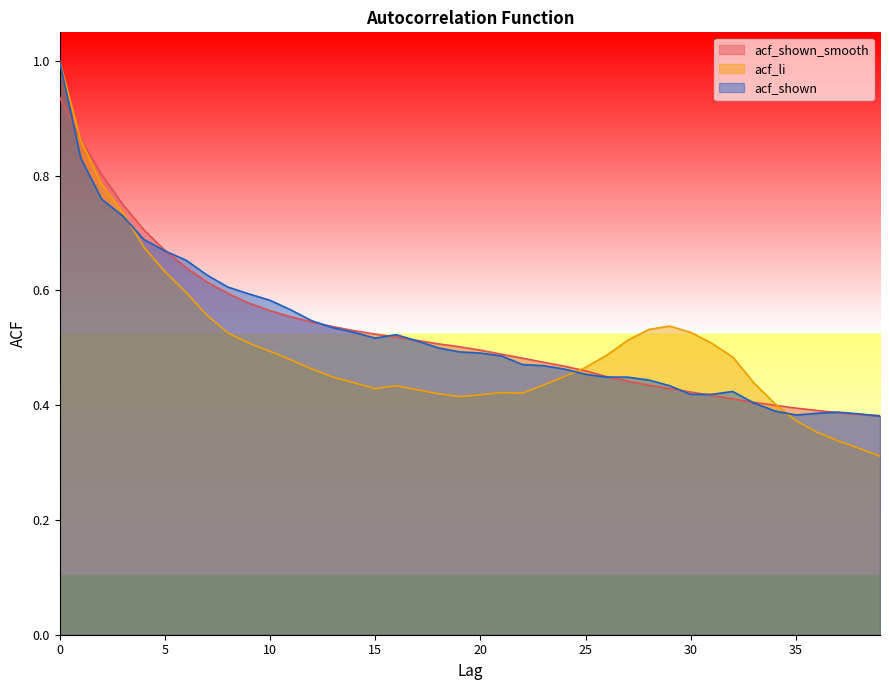

Reading right to left, extract all data points from this chart.

acf_shown_smooth: 39=0.4	38=0.4	37=0.4	36=0.4	35=0.4	34=0.4	33=0.4	32=0.4	31=0.4	30=0.4	29=0.4	28=0.4	27=0.4	26=0.5	25=0.5	24=0.5	23=0.5	22=0.5	21=0.5	20=0.5	19=0.5	18=0.5	17=0.5	16=0.5	15=0.5	14=0.5	13=0.5	12=0.5	11=0.6	10=0.6	9=0.6	8=0.6	7=0.6	6=0.6	5=0.7	4=0.7	3=0.8	2=0.8	1=0.9	0=0.9
acf_li: 39=0.3	38=0.3	37=0.3	36=0.4	35=0.4	34=0.4	33=0.4	32=0.5	31=0.5	30=0.5	29=0.5	28=0.5	27=0.5	26=0.5	25=0.5	24=0.5	23=0.4	22=0.4	21=0.4	20=0.4	19=0.4	18=0.4	17=0.4	16=0.4	15=0.4	14=0.4	13=0.4	12=0.5	11=0.5	10=0.5	9=0.5	8=0.5	7=0.6	6=0.6	5=0.6	4=0.7	3=0.7	2=0.8	1=0.9	0=1.0
acf_shown: 39=0.4	38=0.4	37=0.4	36=0.4	35=0.4	34=0.4	33=0.4	32=0.4	31=0.4	30=0.4	29=0.4	28=0.4	27=0.4	26=0.4	25=0.5	24=0.5	23=0.5	22=0.5	21=0.5	20=0.5	19=0.5	18=0.5	17=0.5	16=0.5	15=0.5	14=0.5	13=0.5	12=0.5	11=0.6	10=0.6	9=0.6	8=0.6	7=0.6	6=0.7	5=0.7	4=0.7	3=0.7	2=0.8	1=0.8	0=1.0